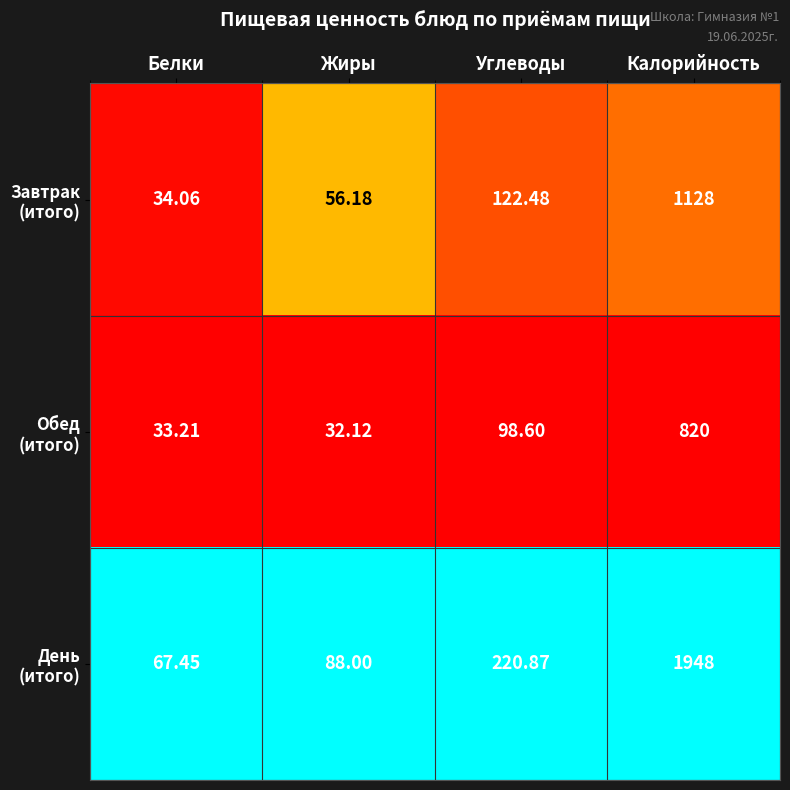

At which category is the sum across all series the highest?

Калорийность